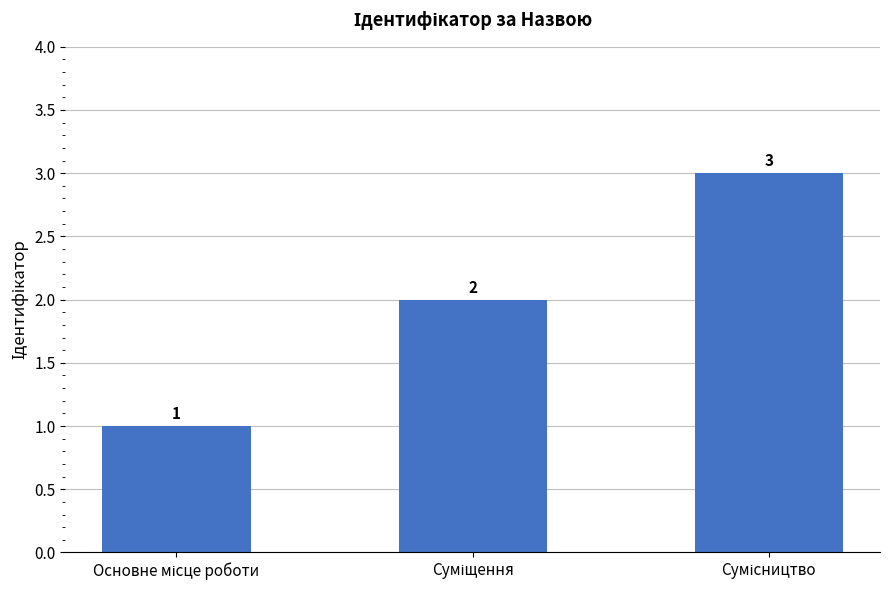

What is the greatest value displayed?

3